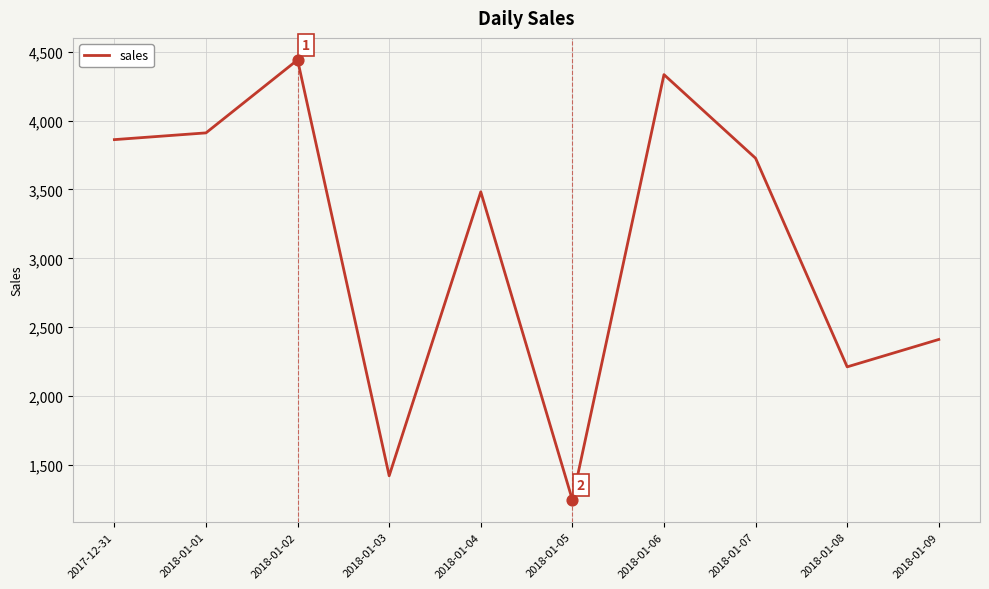

What is the change in value from 2018-01-02 to 2018-01-05?

-3195